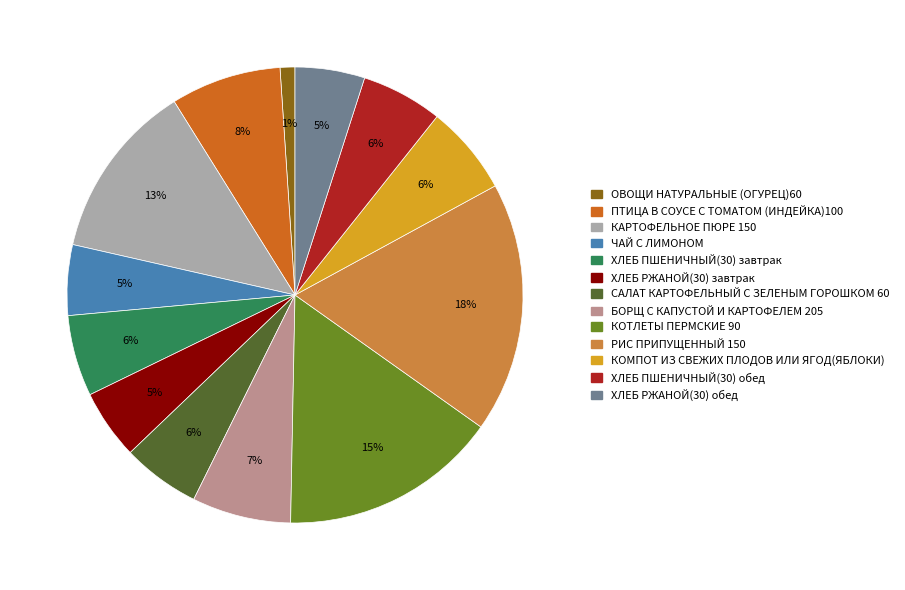

Do ПТИЦА В СОУСЕ С ТОМАТОМ (ИНДЕЙКА)100 and ХЛЕБ ПШЕНИЧНЫЙ(30) обед together represent more than half of the pie?

No